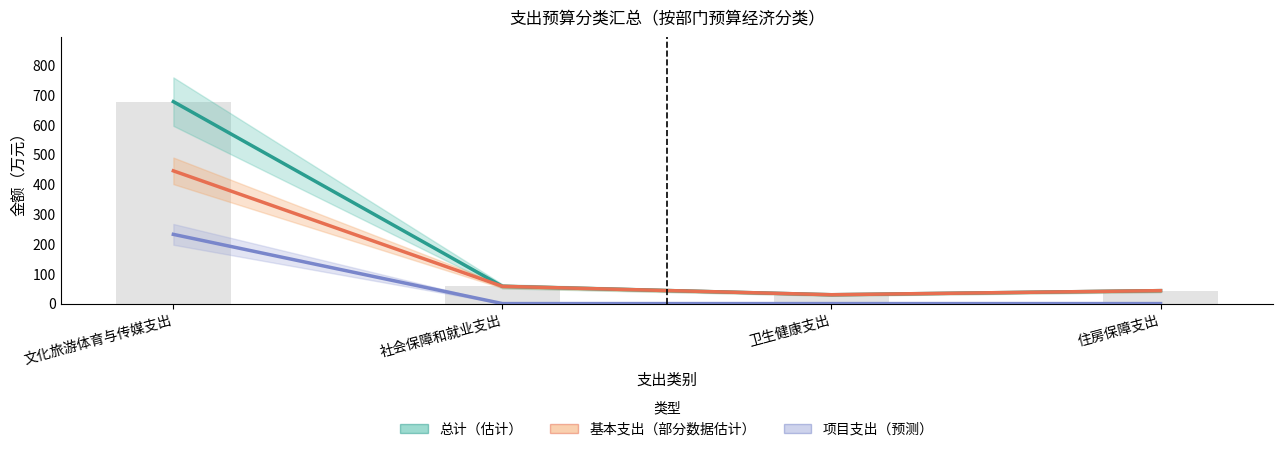

What is the difference between the maximum and minimum values in the 基本支出（部分数据估计） series?

416.2